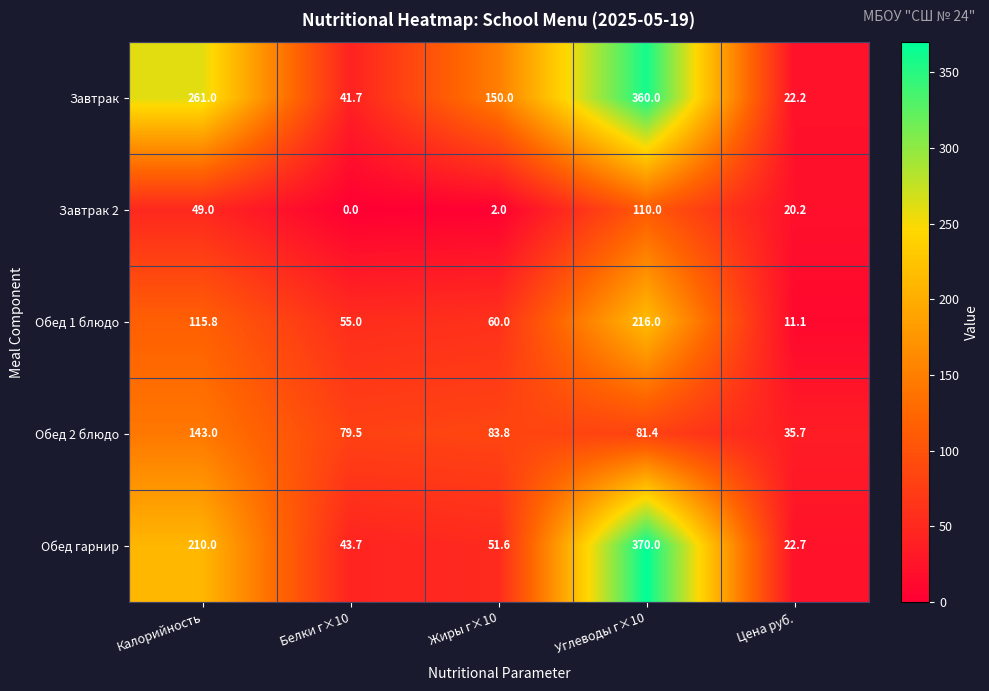

Reading left to right, list all the values displayed in this chart.

Завтрак: 261.0	41.7	150.0	360.0	22.2
Завтрак 2: 49.0	0.0	2.0	110.0	20.2
Обед 1 блюдо: 115.8	55.0	60.0	216.0	11.1
Обед 2 блюдо: 143.0	79.5	83.8	81.4	35.7
Обед гарнир: 210.0	43.7	51.6	370.0	22.7